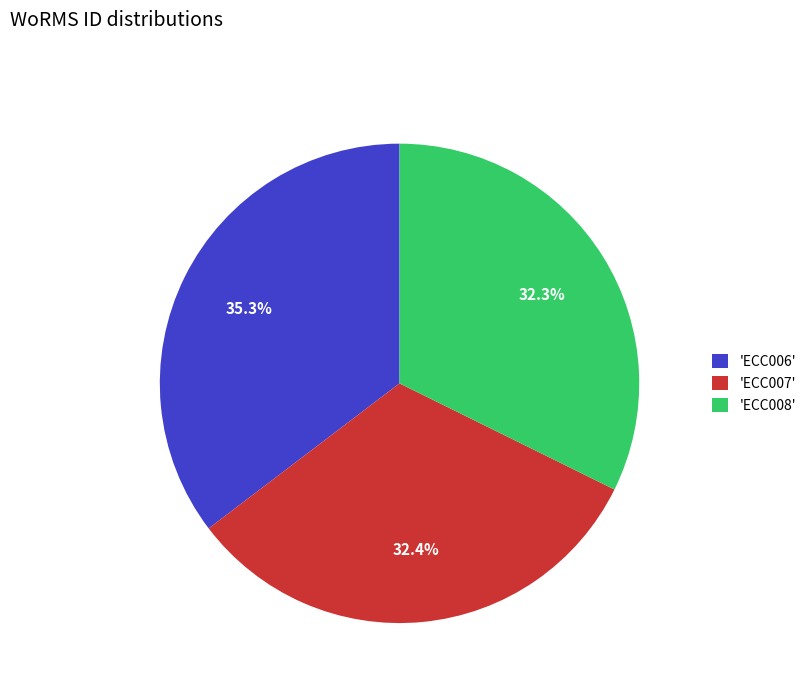

What is the total percentage of 'ECC006' and 'ECC008'?

67.6%